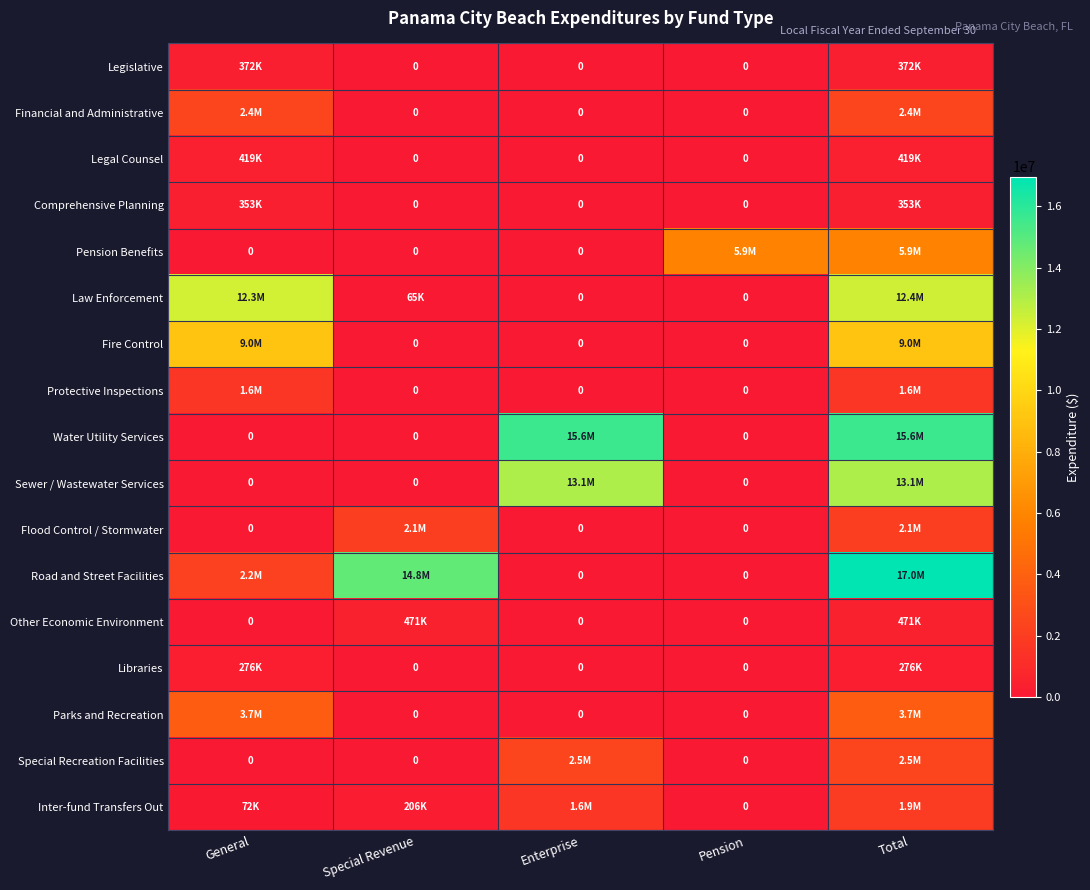

Is it true that Sewer / Wastewater Services equals 0 at Special Revenue?

True